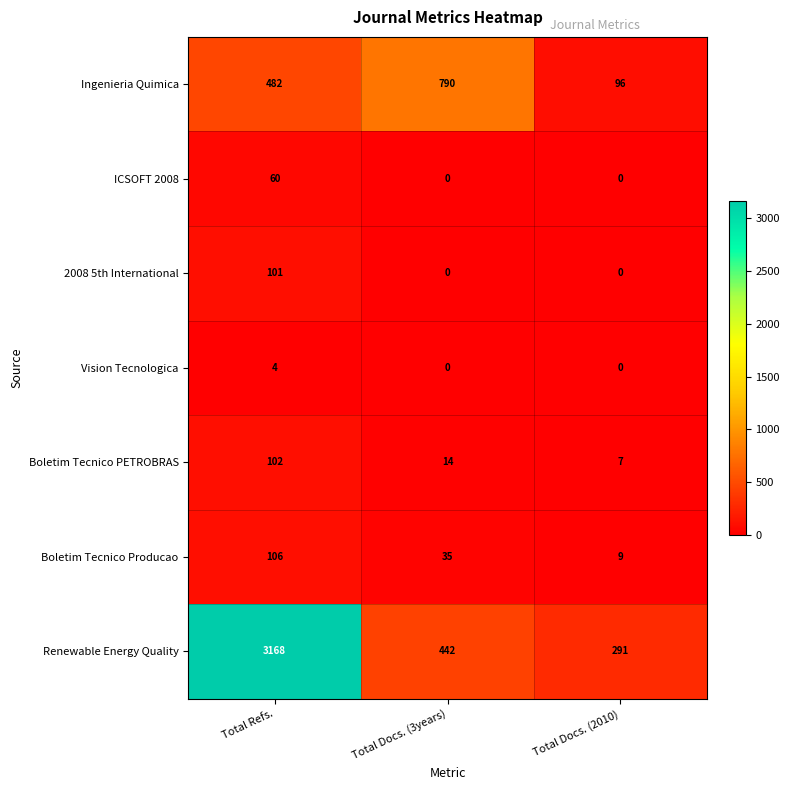

The value of Boletim Tecnico Producao at Total Docs. (2010) is 12. True or false?

False